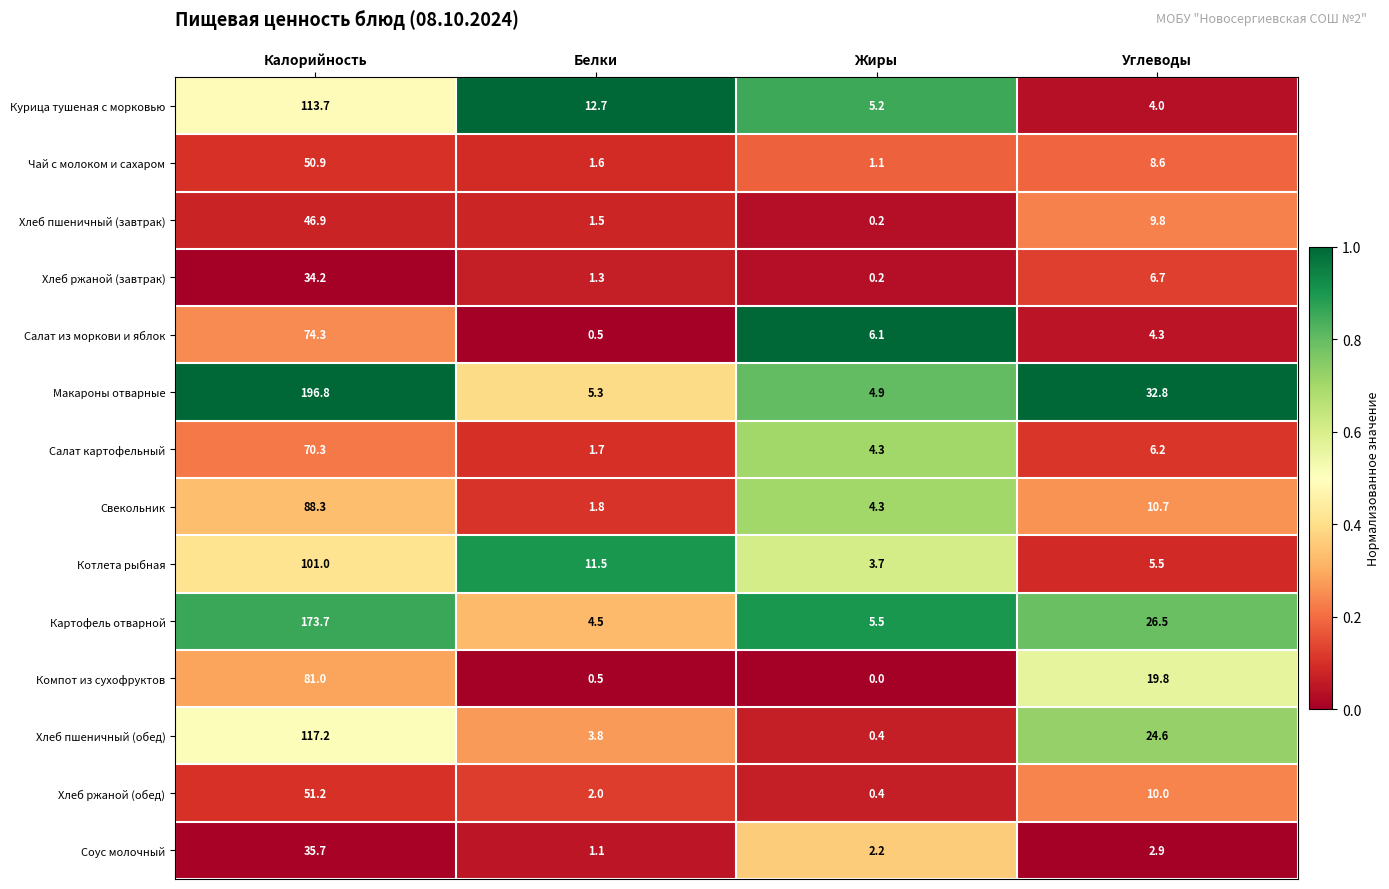

Rank the series by their maximum value, from lowest to highest.

Хлеб ржаной (завтрак), Соус молочный, Хлеб пшеничный (завтрак), Чай с молоком и сахаром, Хлеб ржаной (обед), Салат картофельный, Салат из моркови и яблок, Компот из сухофруктов, Свекольник, Котлета рыбная, Курица тушеная с морковью, Хлеб пшеничный (обед), Картофель отварной, Макароны отварные